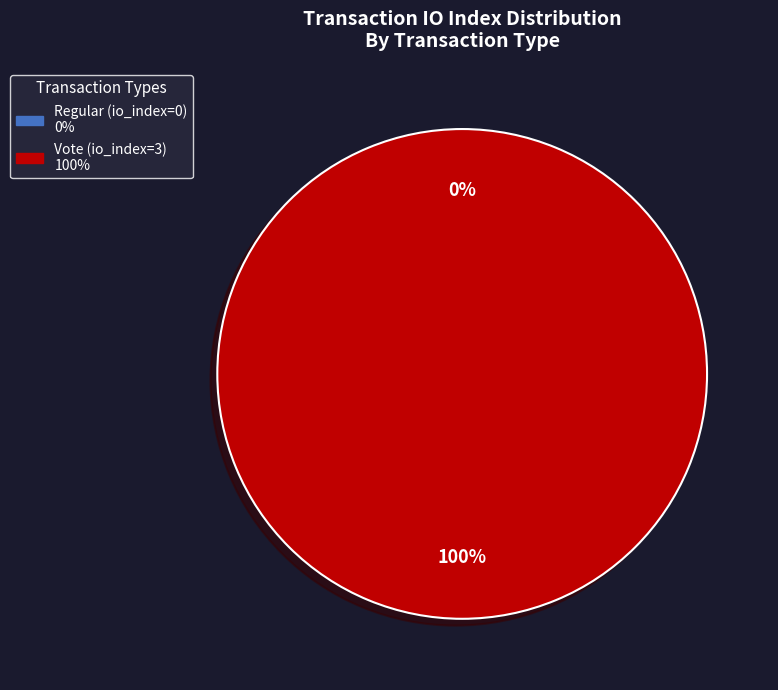

To the nearest percent, what is the difference between the Regular (io_index=0) and Vote (io_index=3) slice percentages?

100%